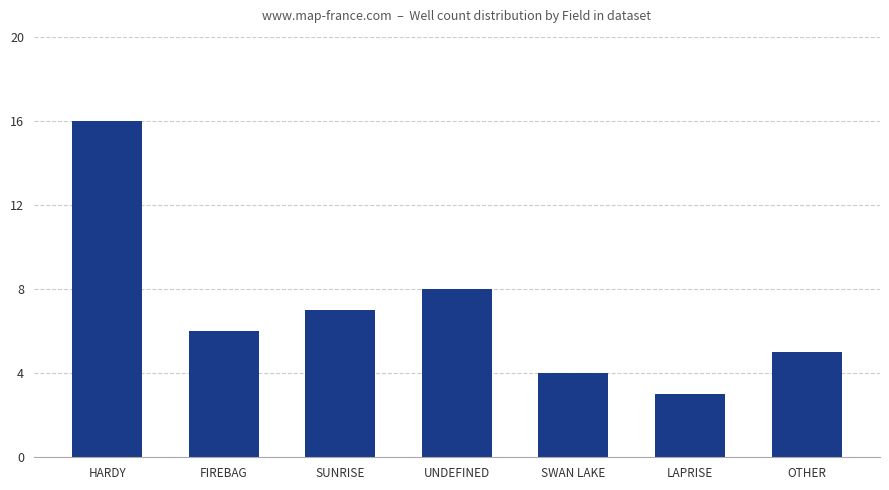

What is the label of the 4th bar from the right?

UNDEFINED